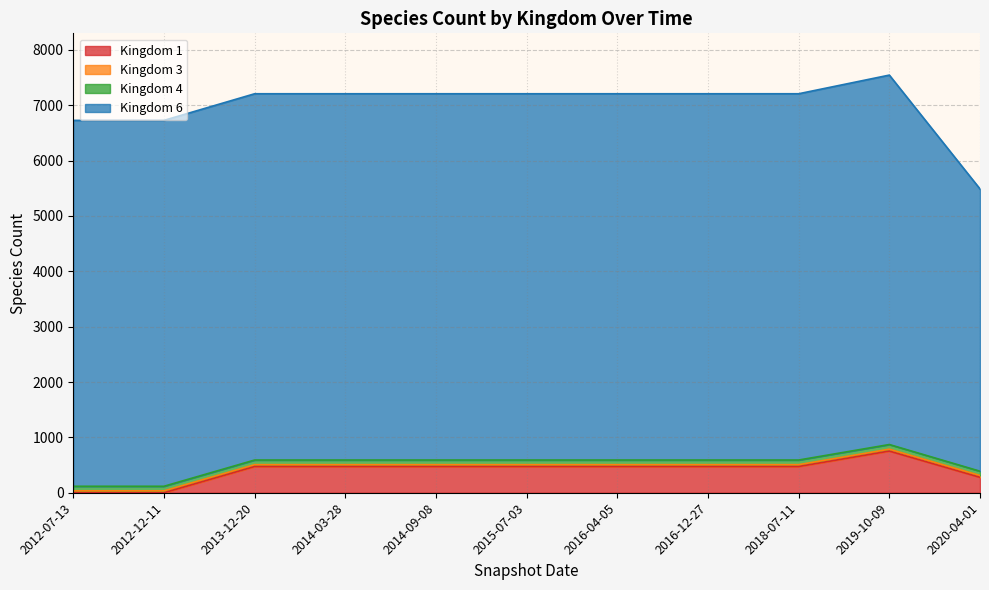

What are all the series names shown in the legend?

Kingdom 1, Kingdom 3, Kingdom 4, Kingdom 6